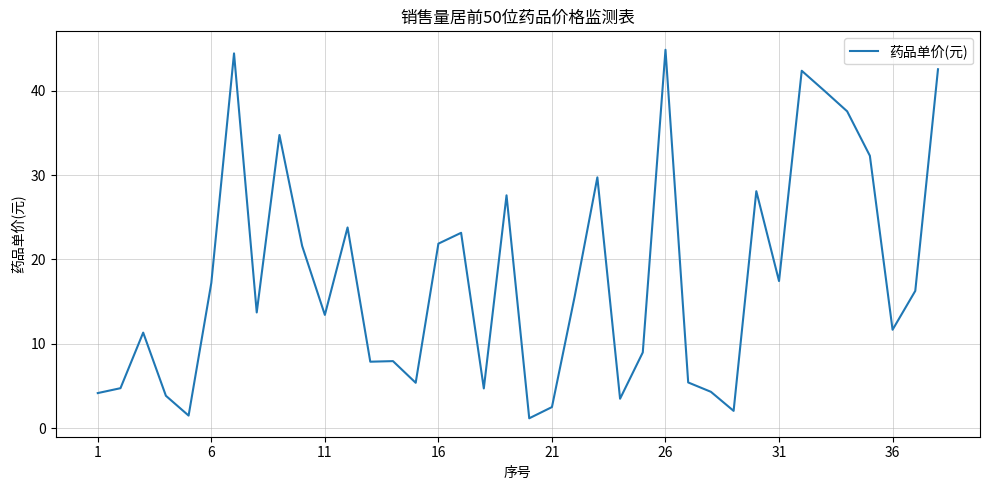

What is the difference between the maximum and minimum values?

43.7